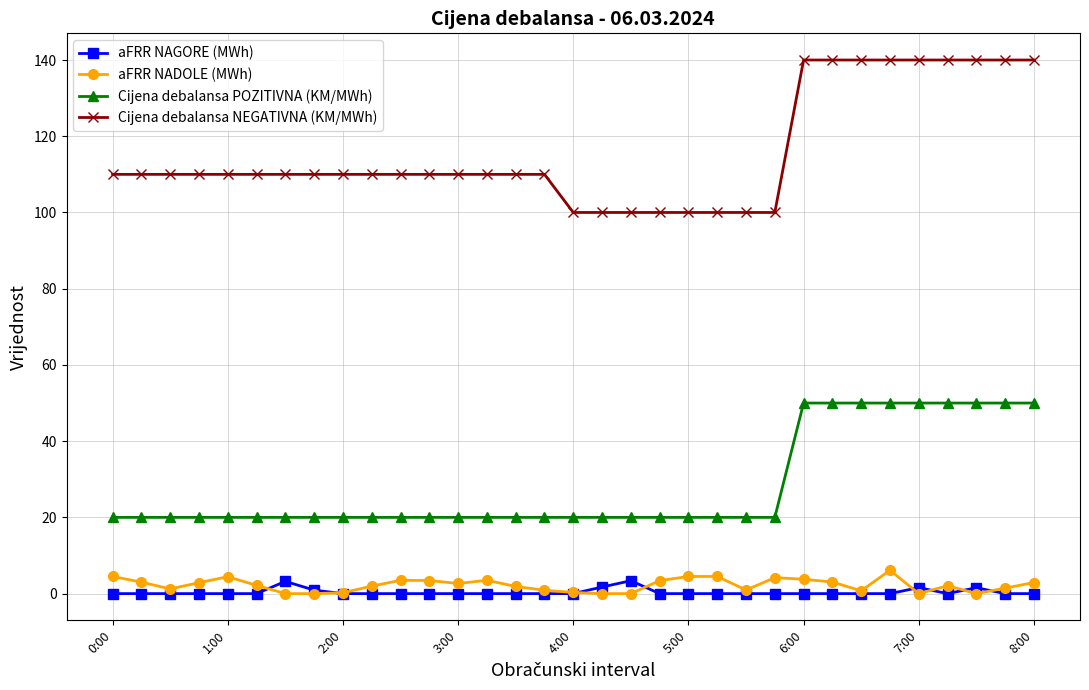

What is the value of the Cijena debalansa POZITIVNA (KM/MWh) point at the 8th from the left?

20.0